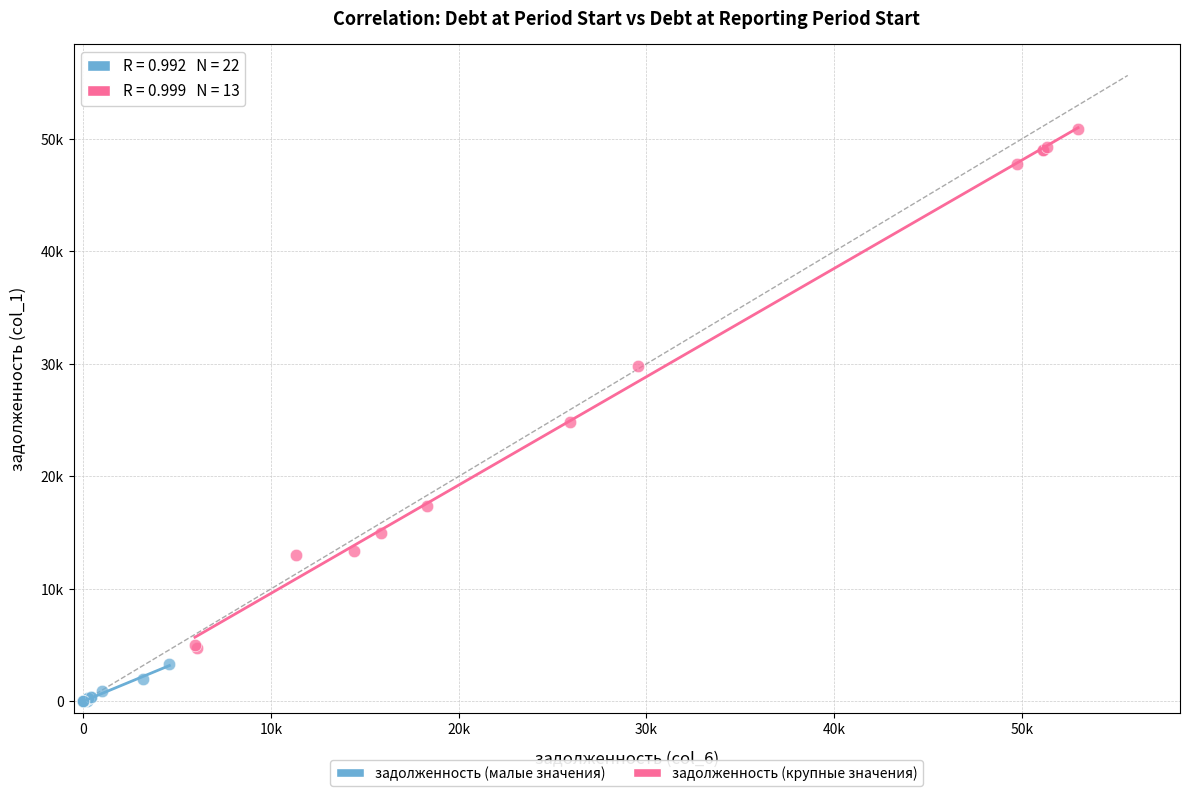

Which series contains the highest Y value?

задолженность (крупные значения)